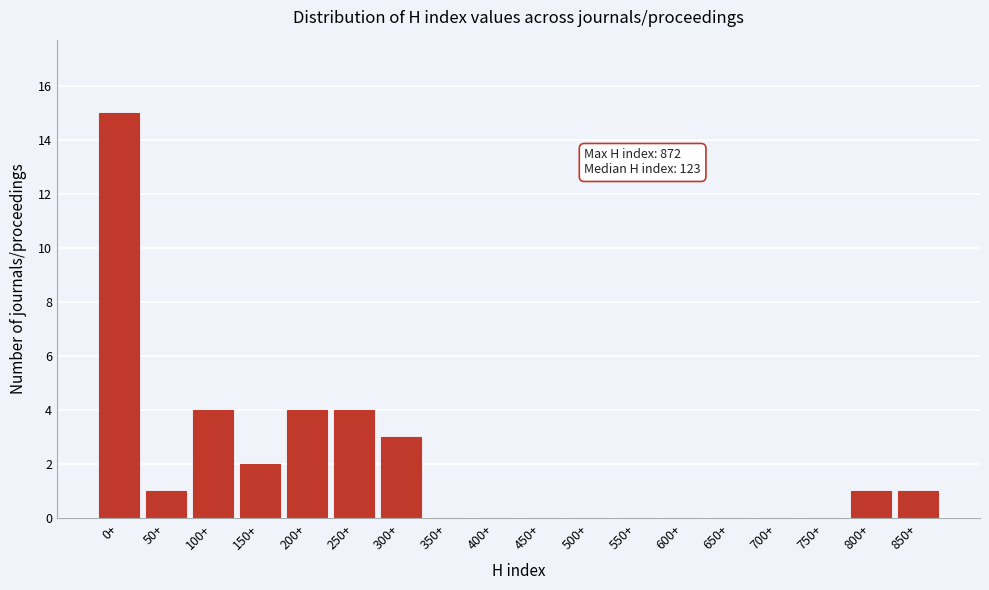

Reading right to left, transcribe all the data shown in this chart.

850+=1	800+=1	750+=0	700+=0	650+=0	600+=0	550+=0	500+=0	450+=0	400+=0	350+=0	300+=3	250+=4	200+=4	150+=2	100+=4	50+=1	0+=15